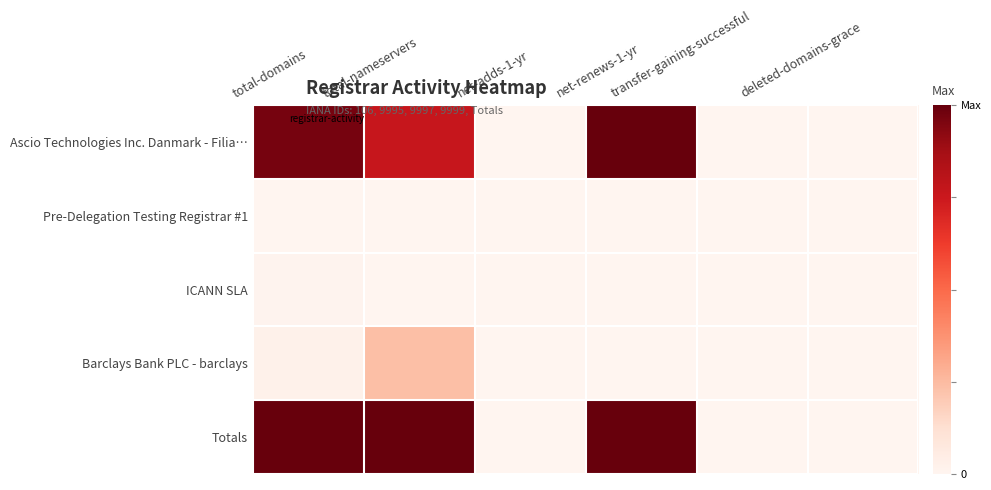

List the series in order of their peak value, highest first.

Ascio Technologies Inc. Danmark - Filia…, Totals, Barclays Bank PLC - barclays, ICANN SLA, Pre-Delegation Testing Registrar #1